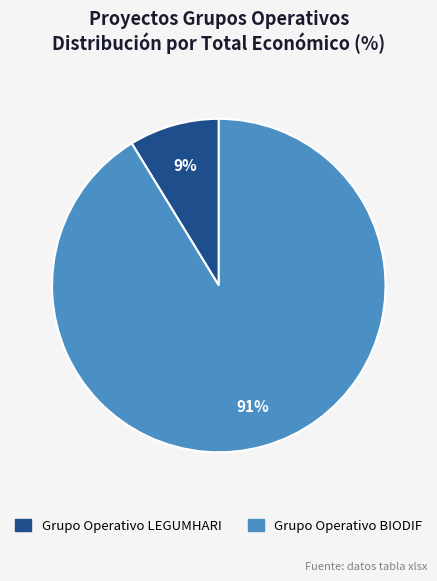

How many segments does this pie chart have?

2